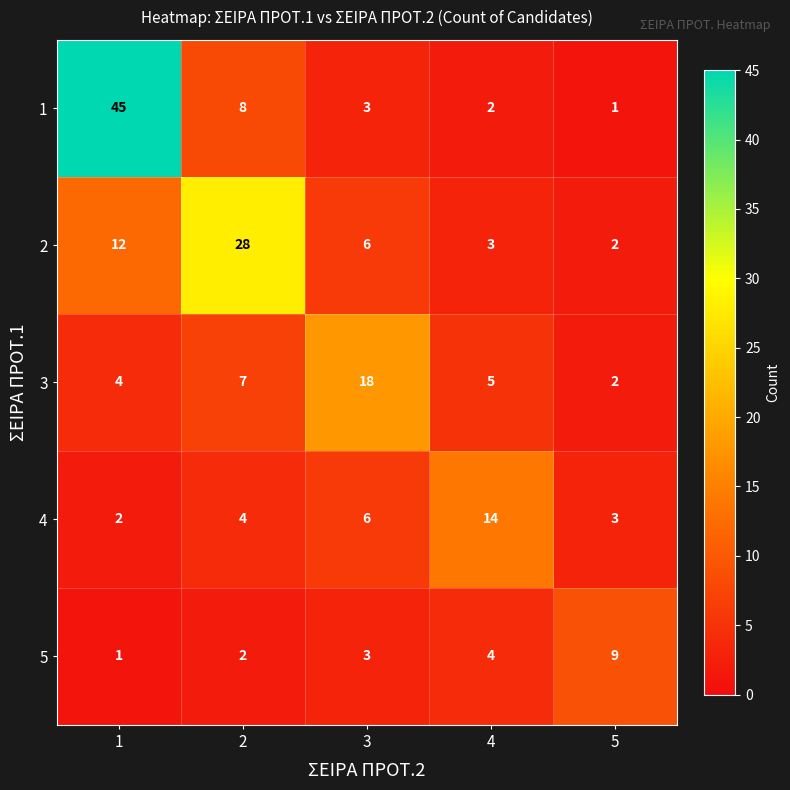

What is the difference between the highest and lowest values at 4?

12